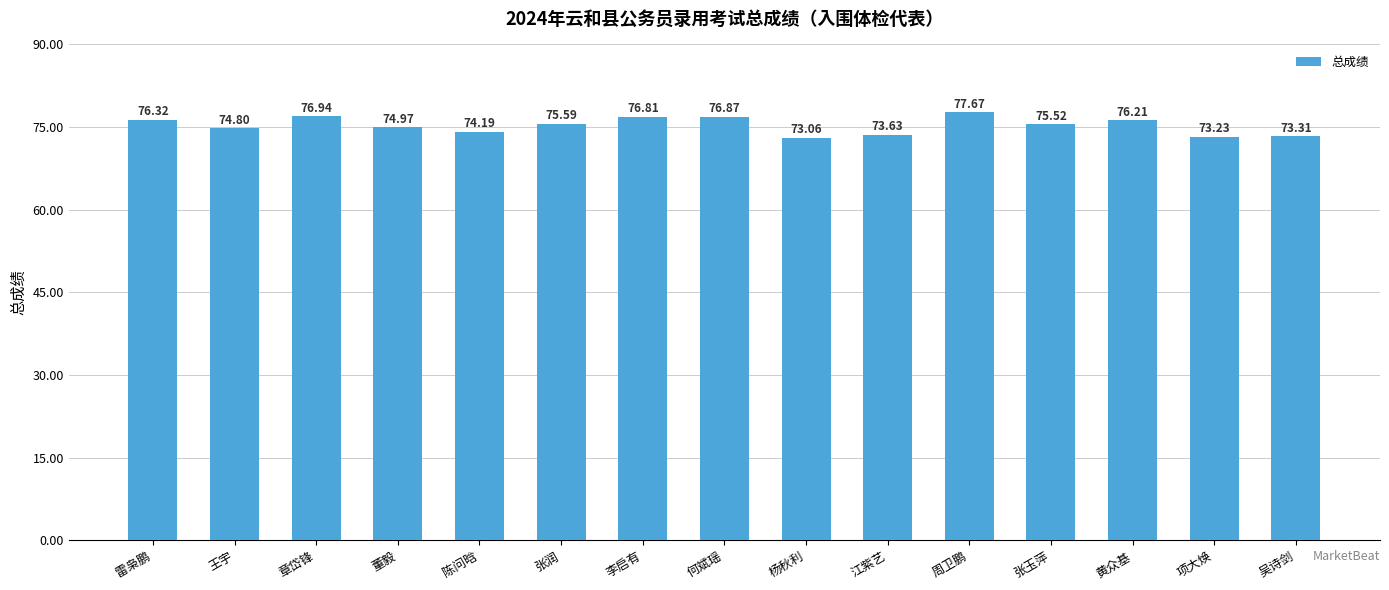

What is the label of the 4th bar from the right?

张玉萍